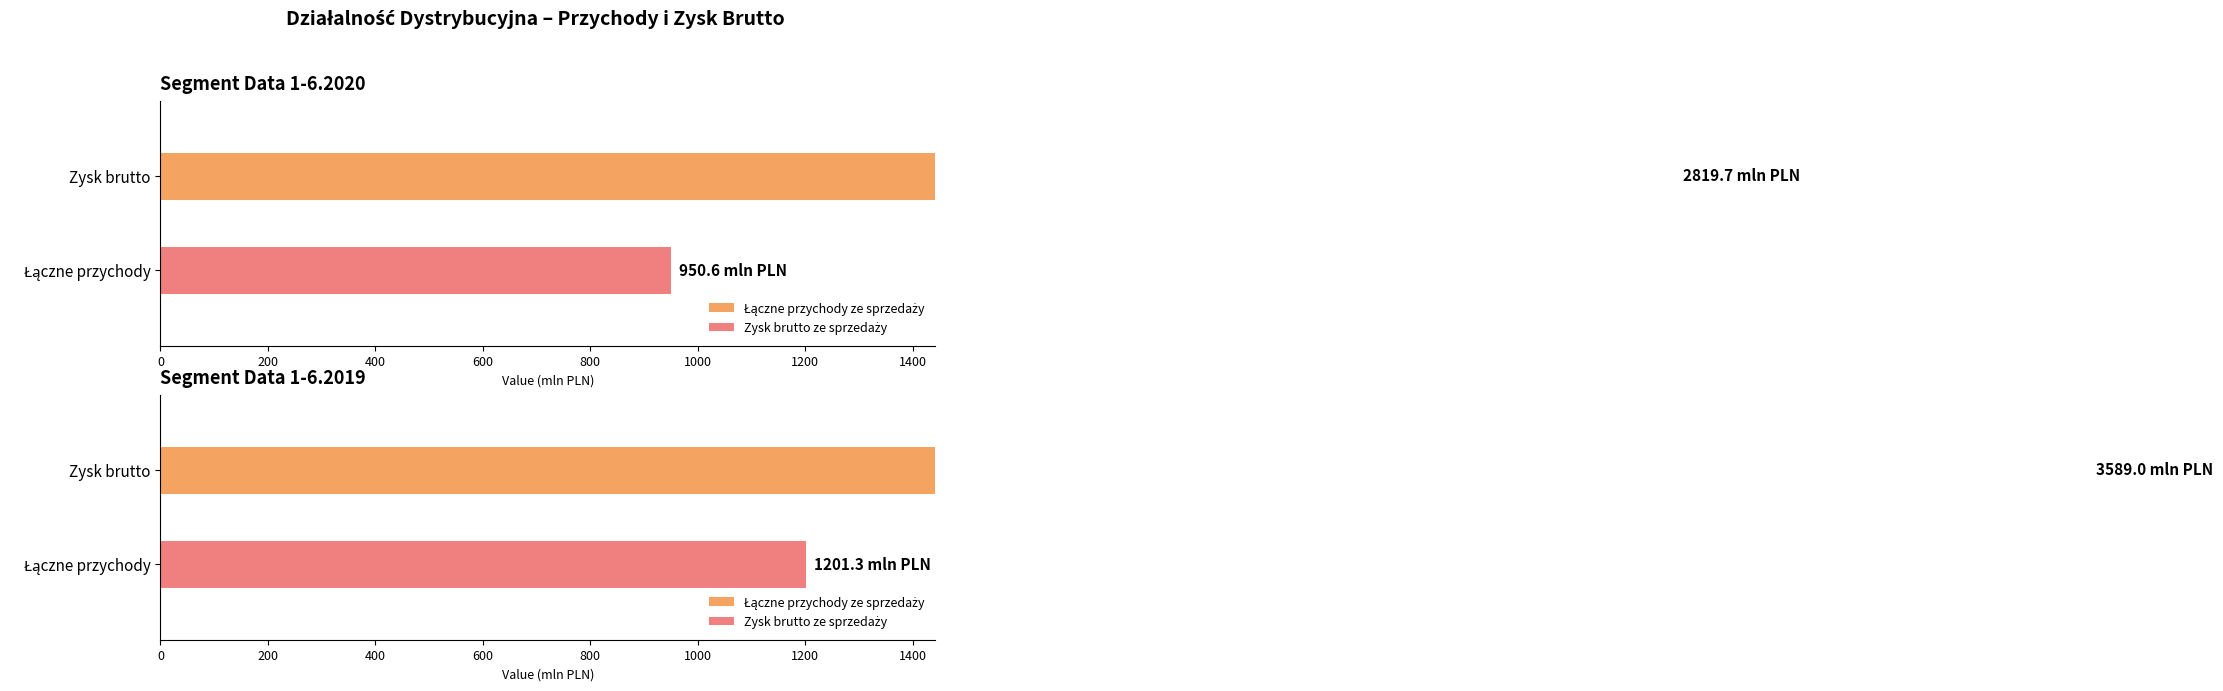

At HURT, list the series in order from largest to smallest.

Łączne przychody ze sprzedaży 1-6.2020, Zysk brutto ze sprzedaży 1-6.2020